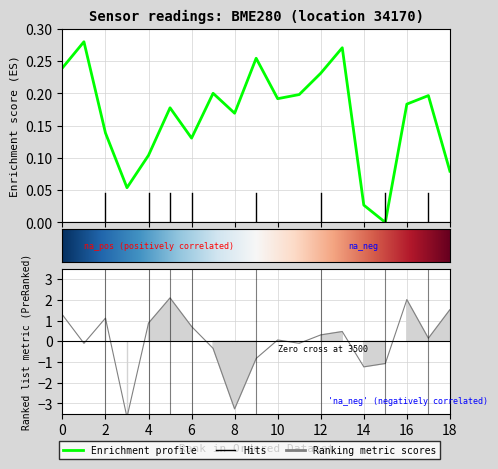

Where is temperature nearest to the value 0?

10